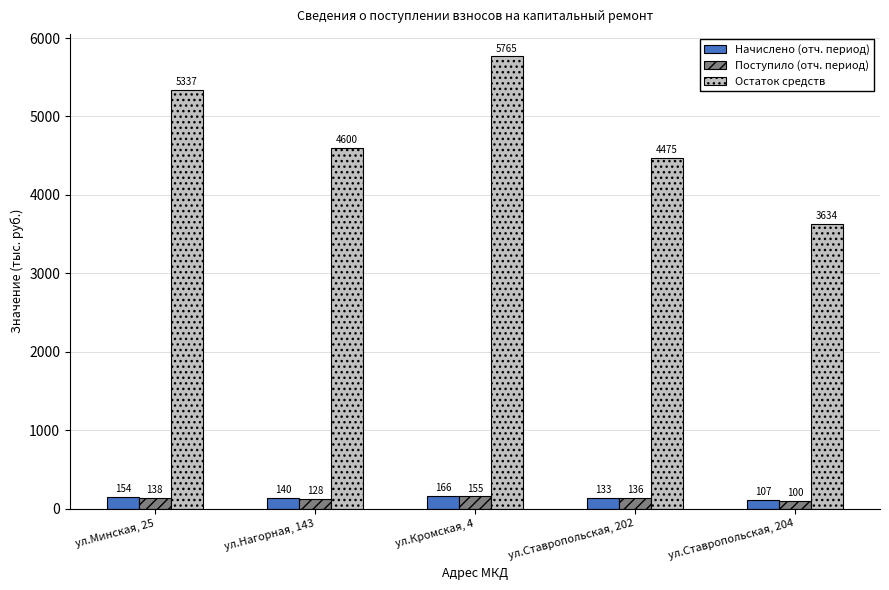

At which category is the sum across all series the highest?

ул.Кромская, 4